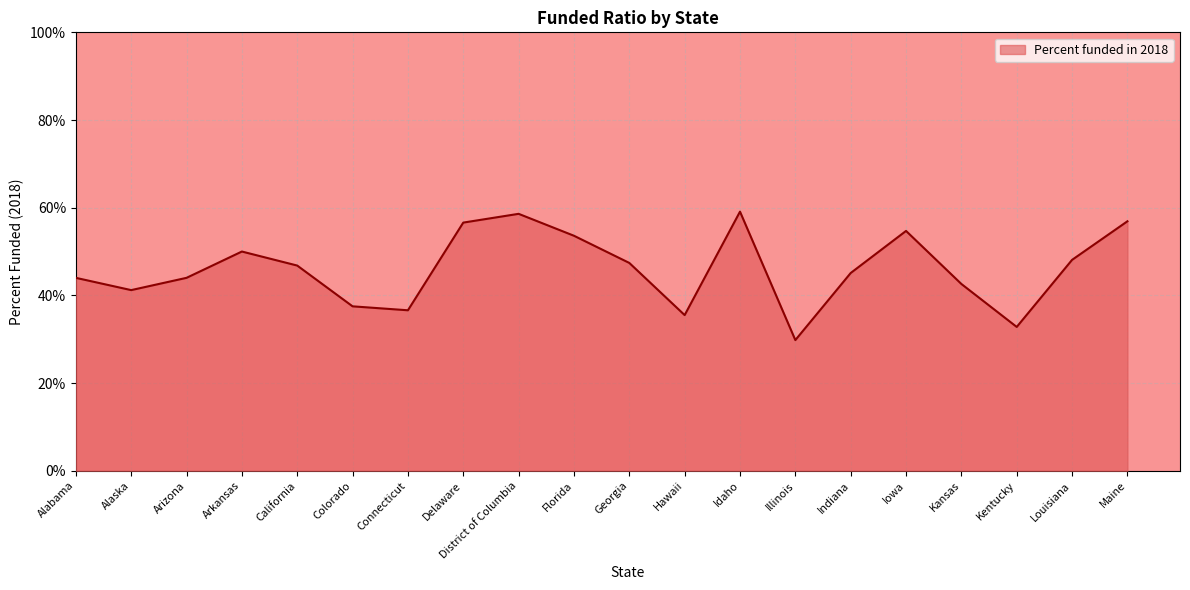

Which label corresponds to the smallest value in the chart?

Illinois